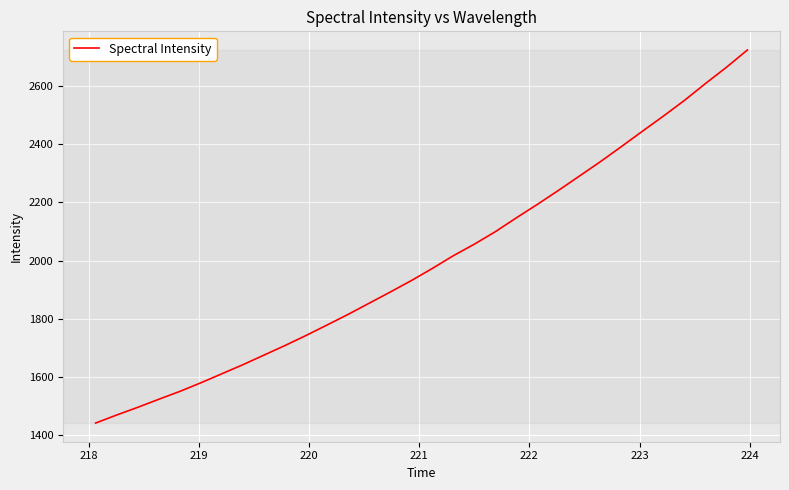

What is the difference between the maximum and minimum values?

1282.2